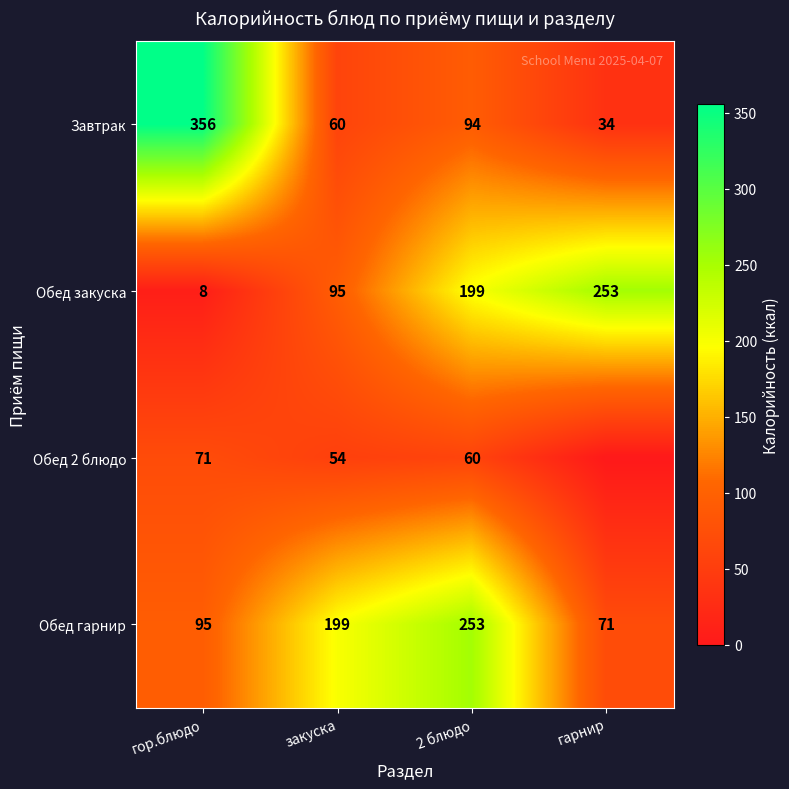

Rank the categories by Обед гарнир value from lowest to highest.

гарнир, гор.блюдо, закуска, 2 блюдо